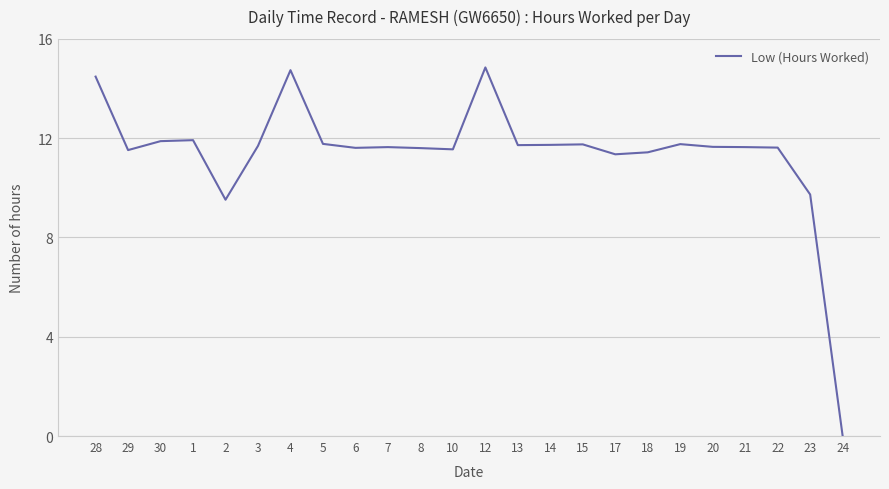

At which label is the value closest to 7?

2